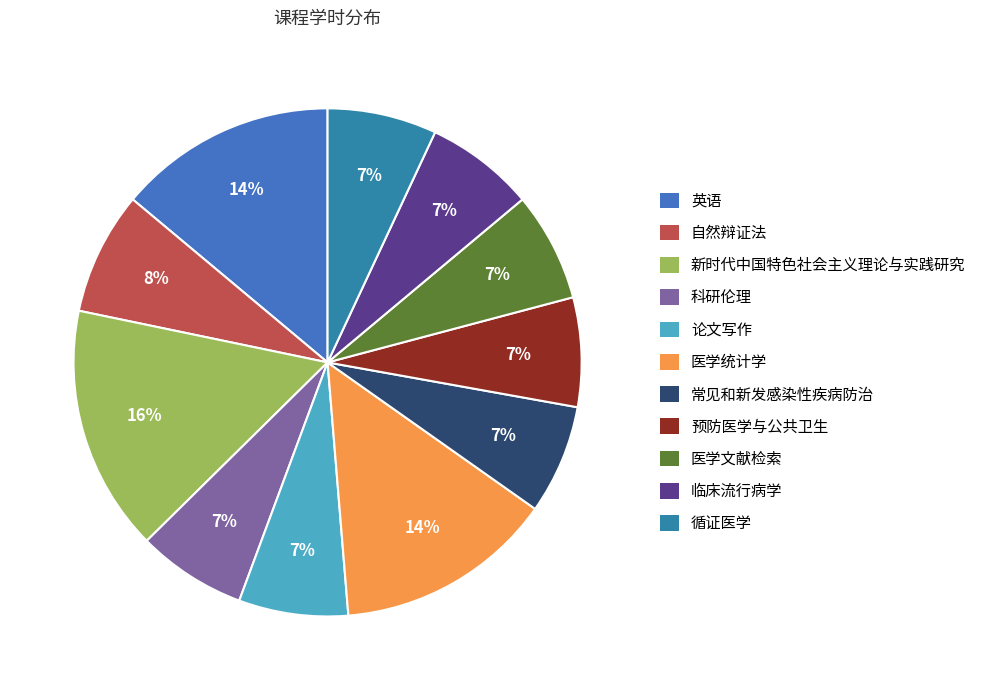

Is the sum of 医学统计学 and 常见和新发感染性疾病防治 greater than half?

No